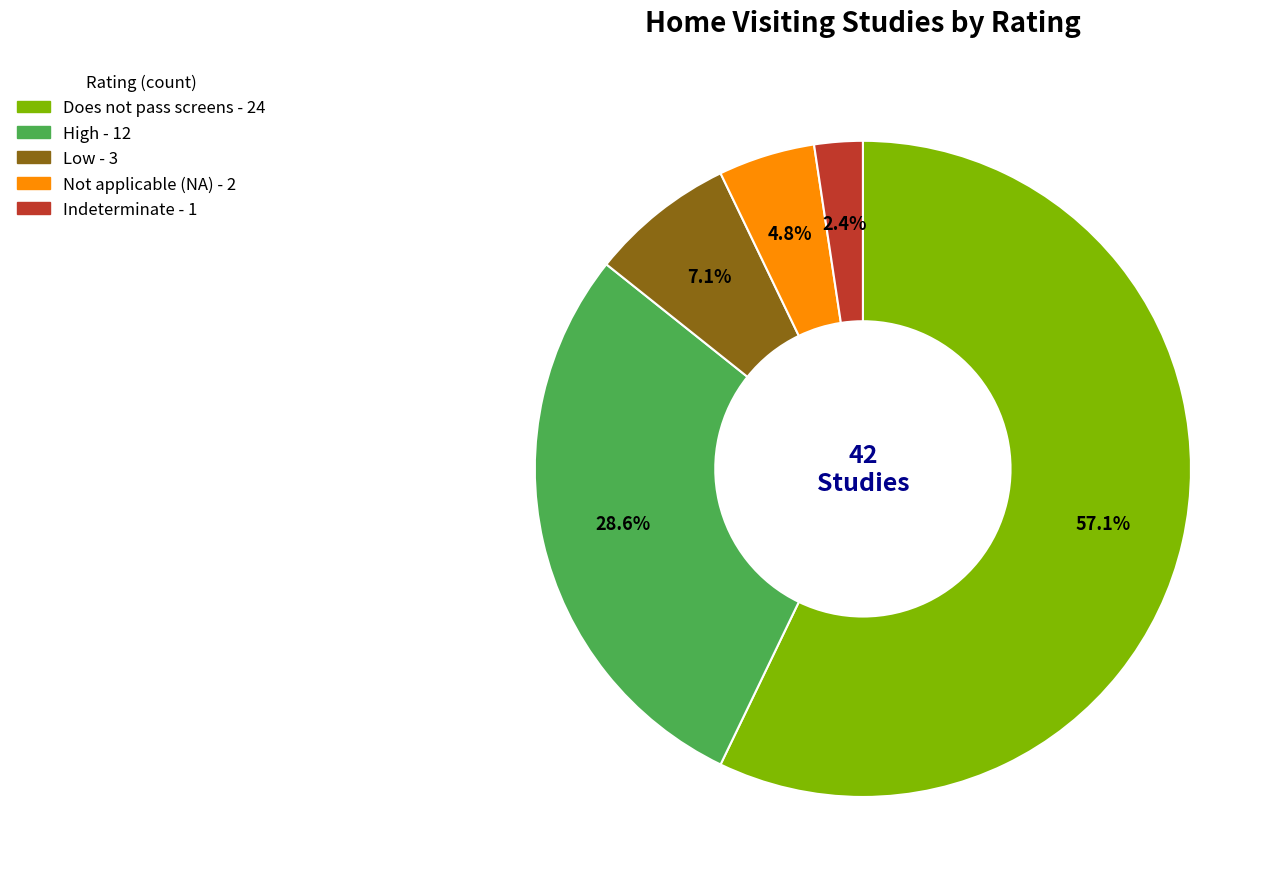

Is there any slice that represents more than half of the pie?

Yes